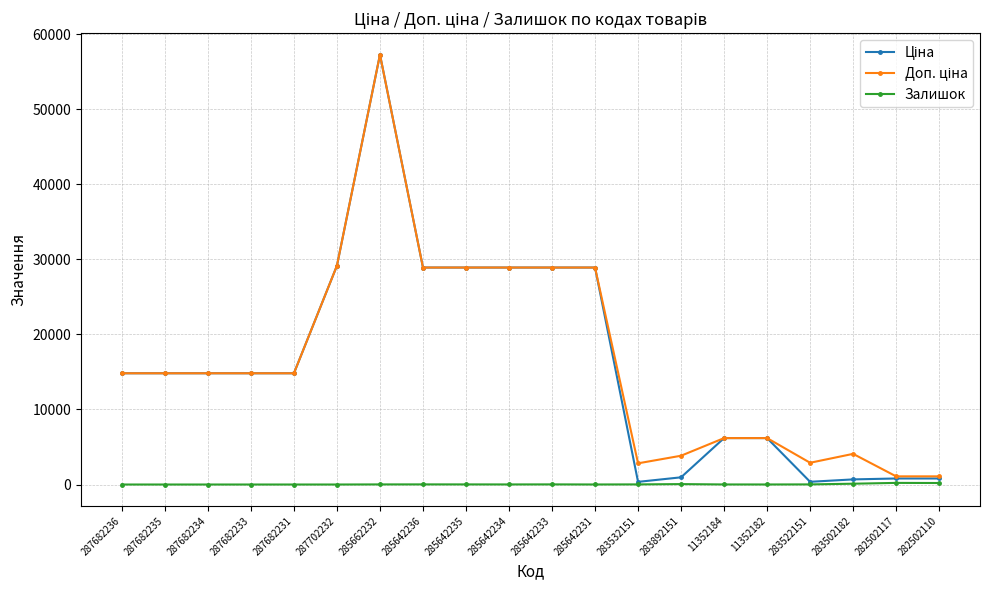

Count the number of categories in the chart.

20